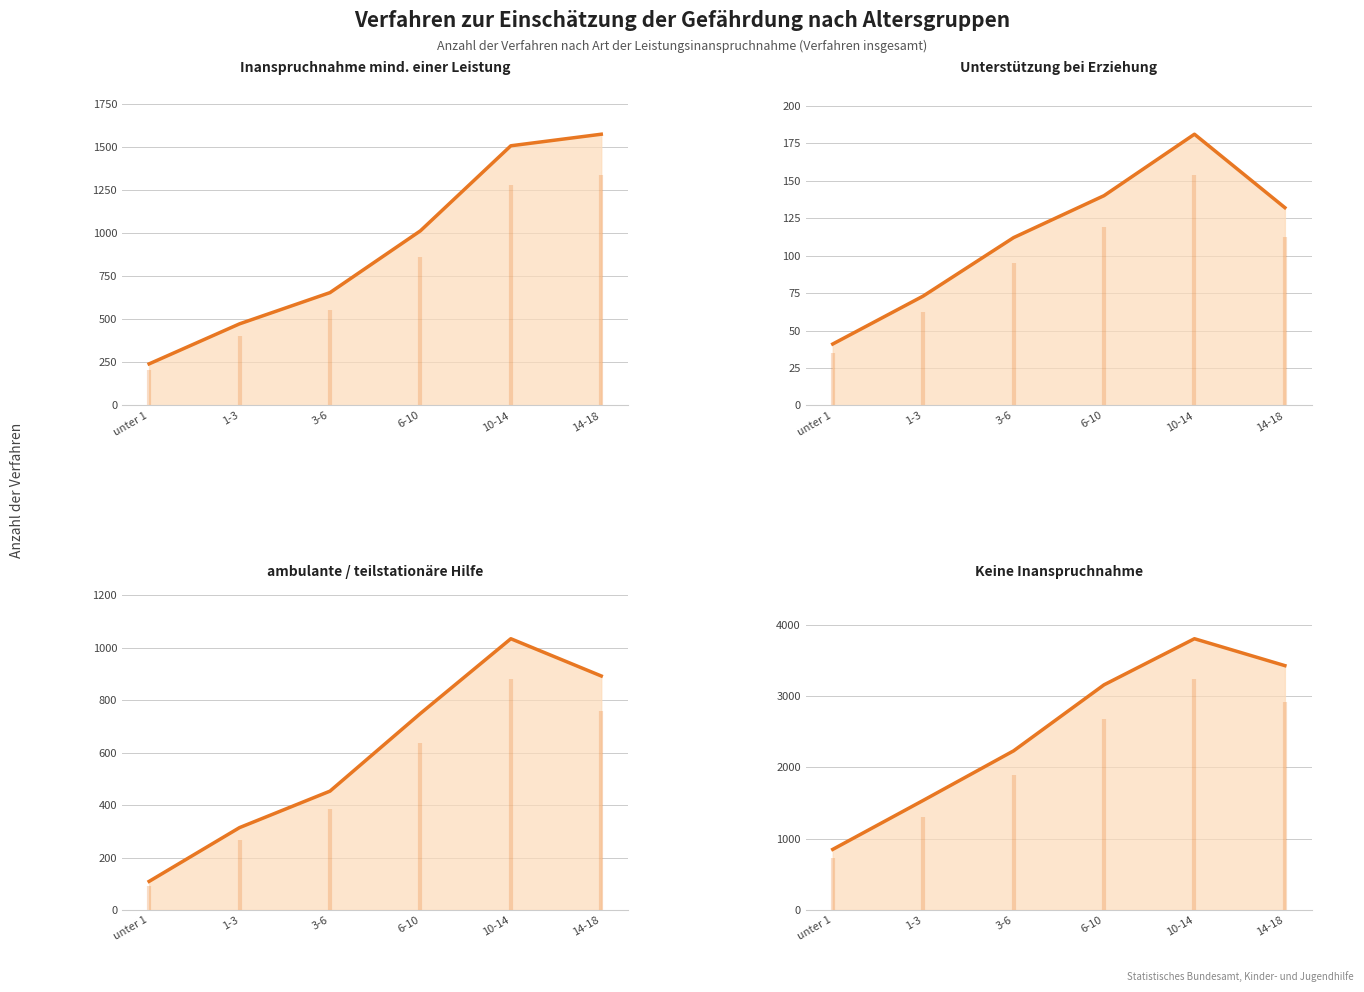

List the series in order of their peak value, lowest first.

Unterstützung bei Erziehung, ambulante / teilstationäre Hilfe, Inanspruchnahme mind. einer Leistung, Keine Inanspruchnahme